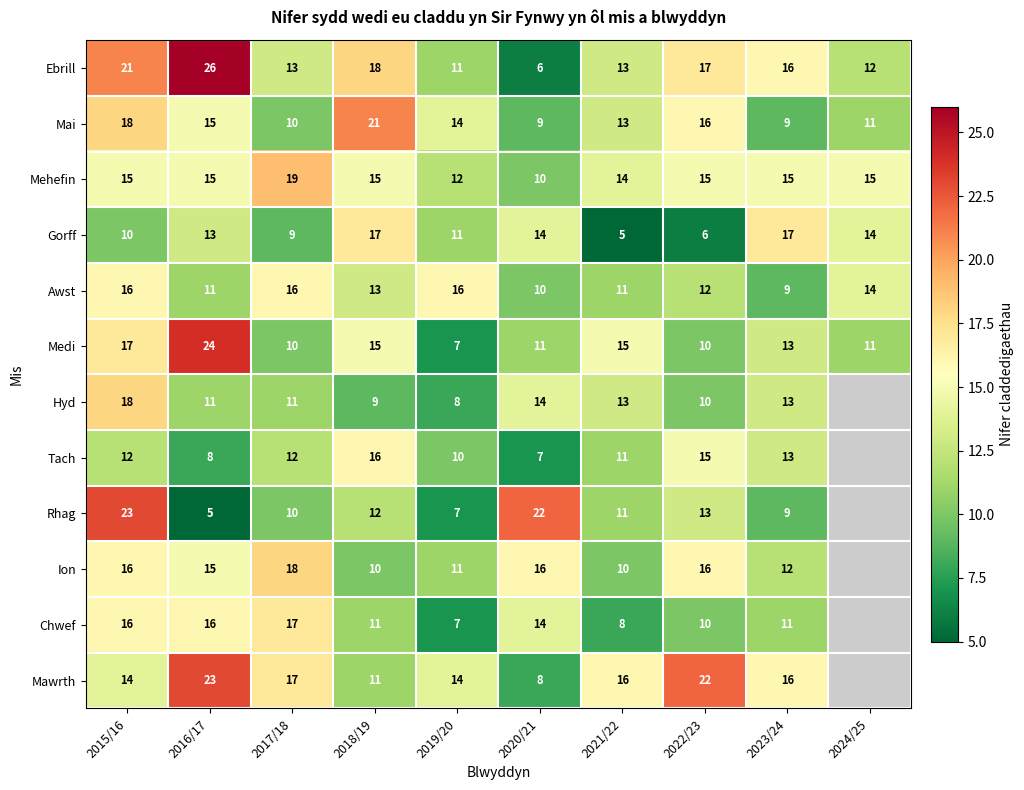

What is the minimum value for Medi?

7